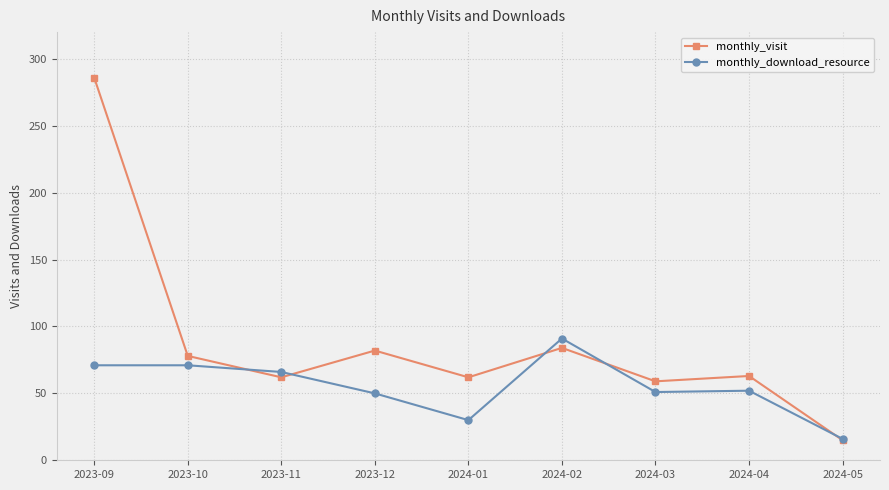

Which label corresponds to the smallest value in the chart?

2024-05